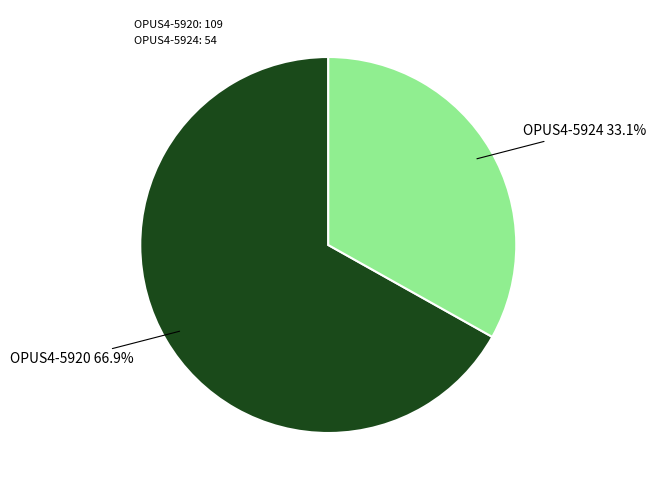

Rank the categories by value from lowest to highest.

OPUS4-5924, OPUS4-5920